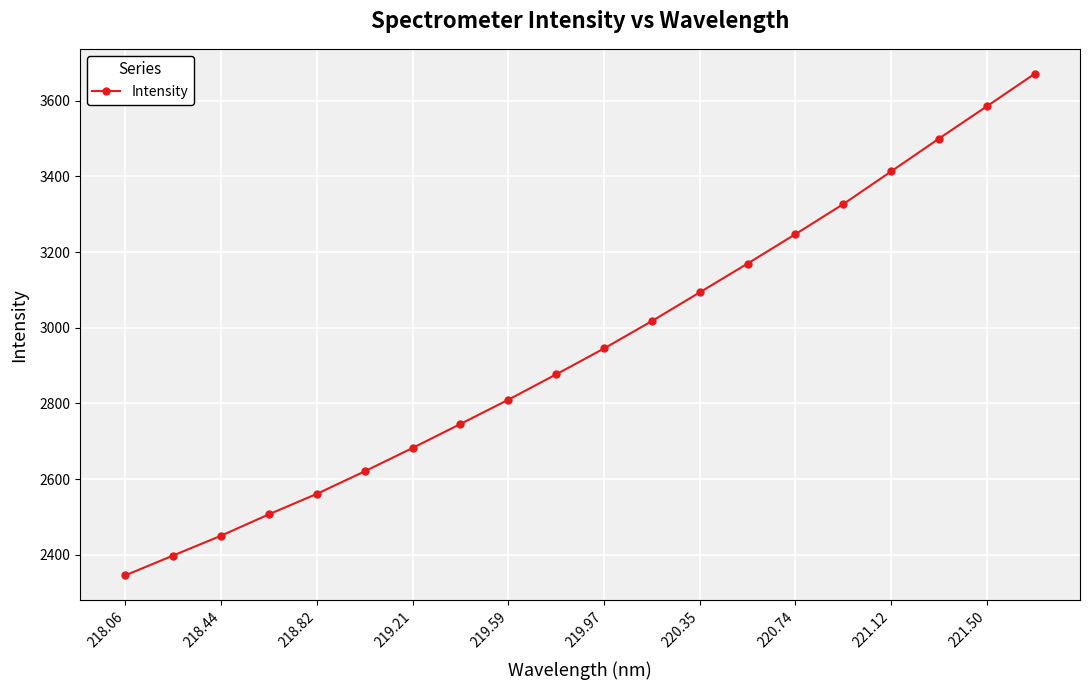

Reading left to right, extract all data points from this chart.

2345.5	2398.0	2450.3	2506.9	2561.0	2620.5	2682.3	2745.7	2809.9	2876.9	2945.3	3017.7	3093.6	3169.8	3247.5	3327.0	3413.3	3500.1	3585.4	3671.2